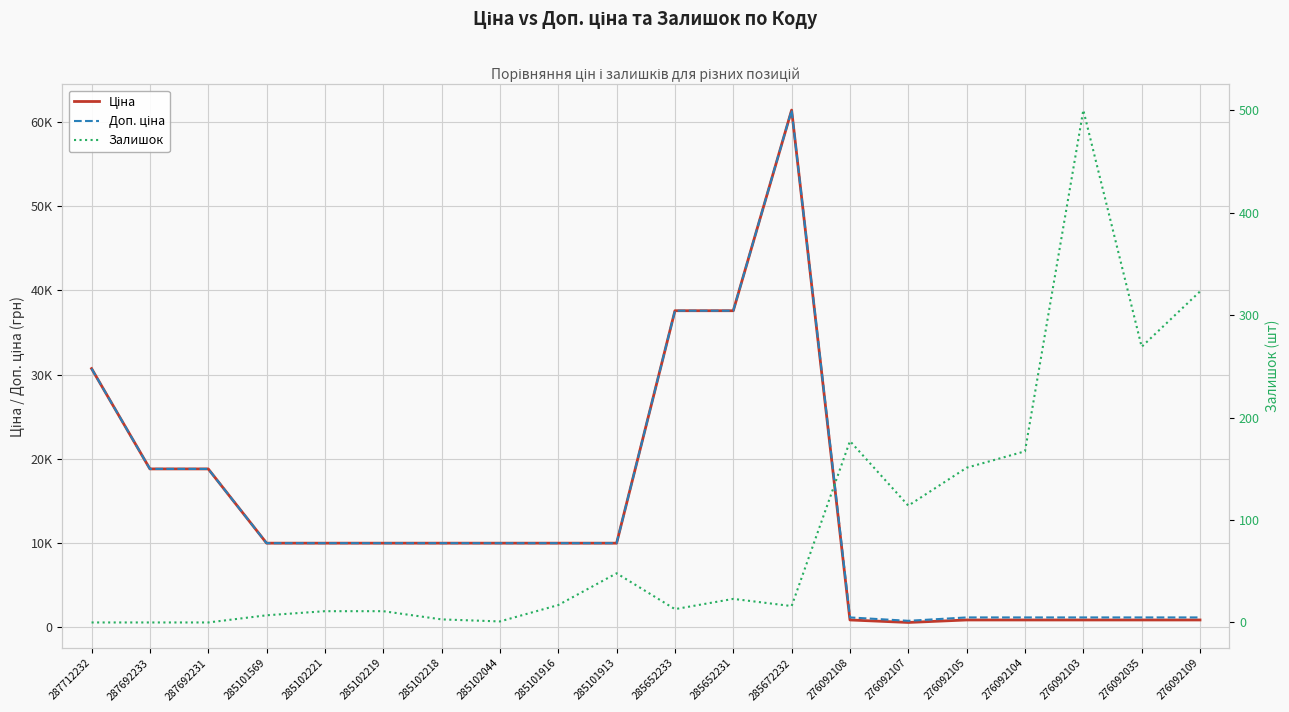

True or false: Залишок and Ціна intersect in this chart.

False